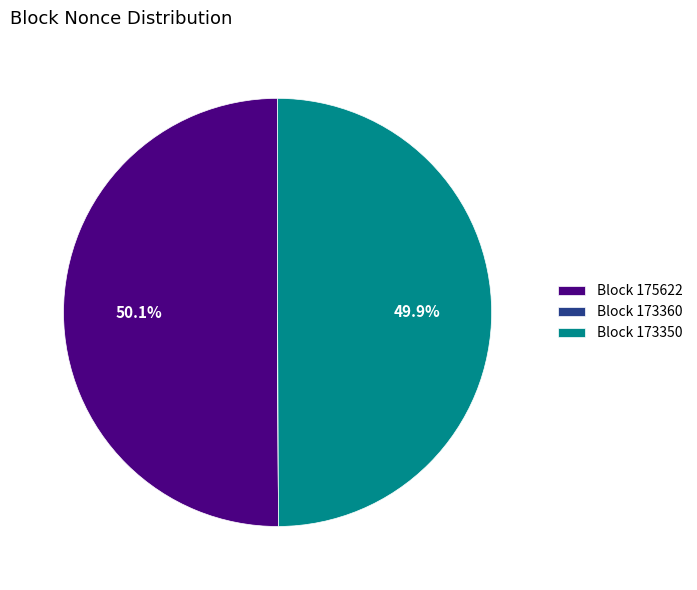

What portion of the pie excludes Block 173350?

50.1%